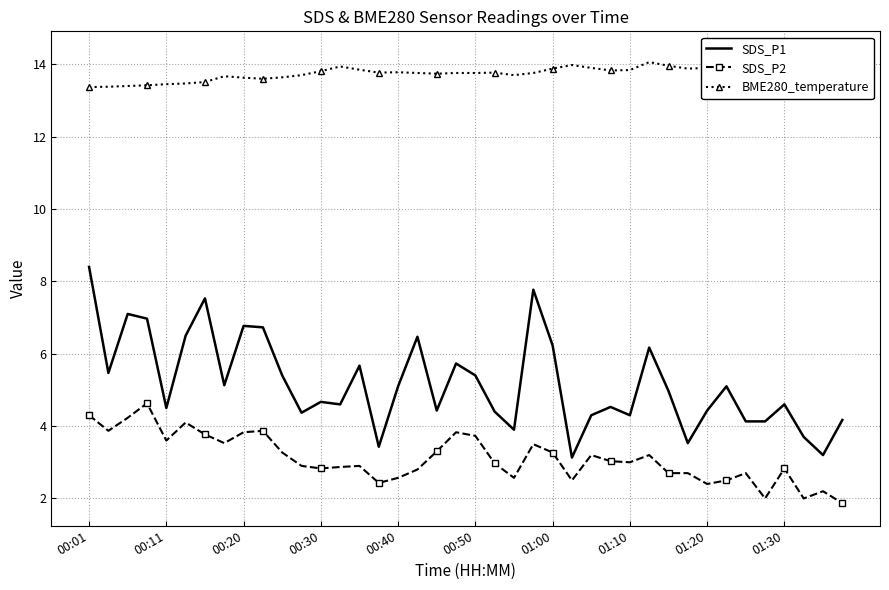

True or false: SDS_P2 and SDS_P1 intersect in this chart.

False